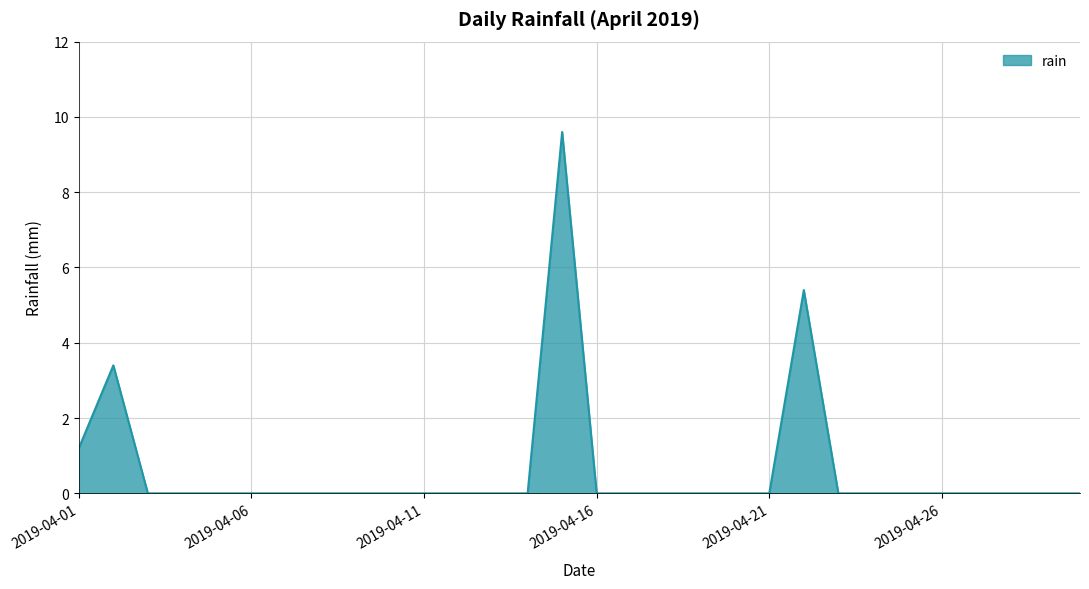

What is the difference between the maximum and minimum values?

9.6